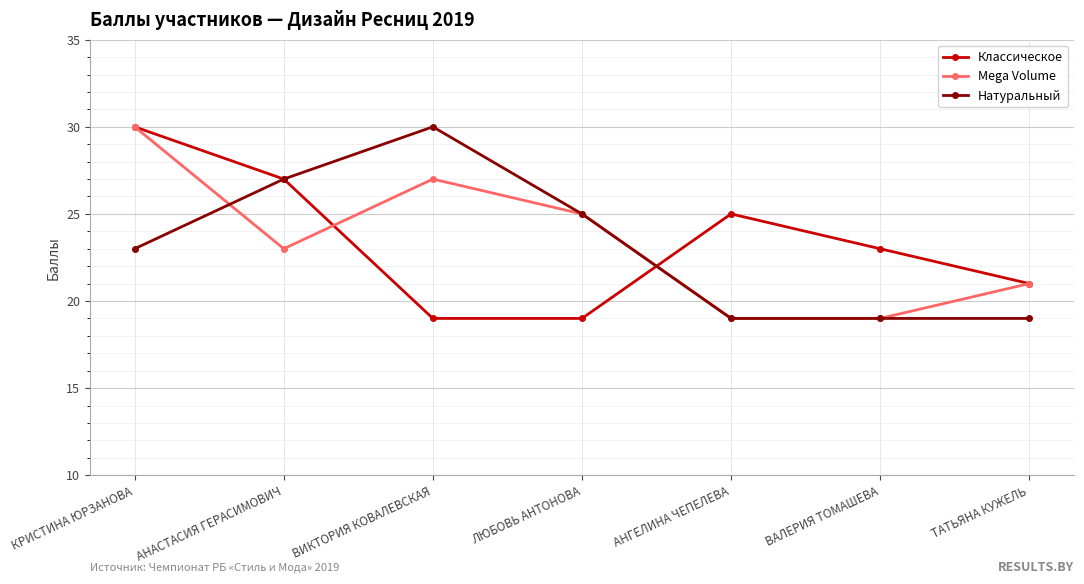

What is the difference between the Mega Volume values at АНГЕЛИНА ЧЕПЕЛЕВА and КРИСТИНА ЮРЗАНОВА?

11